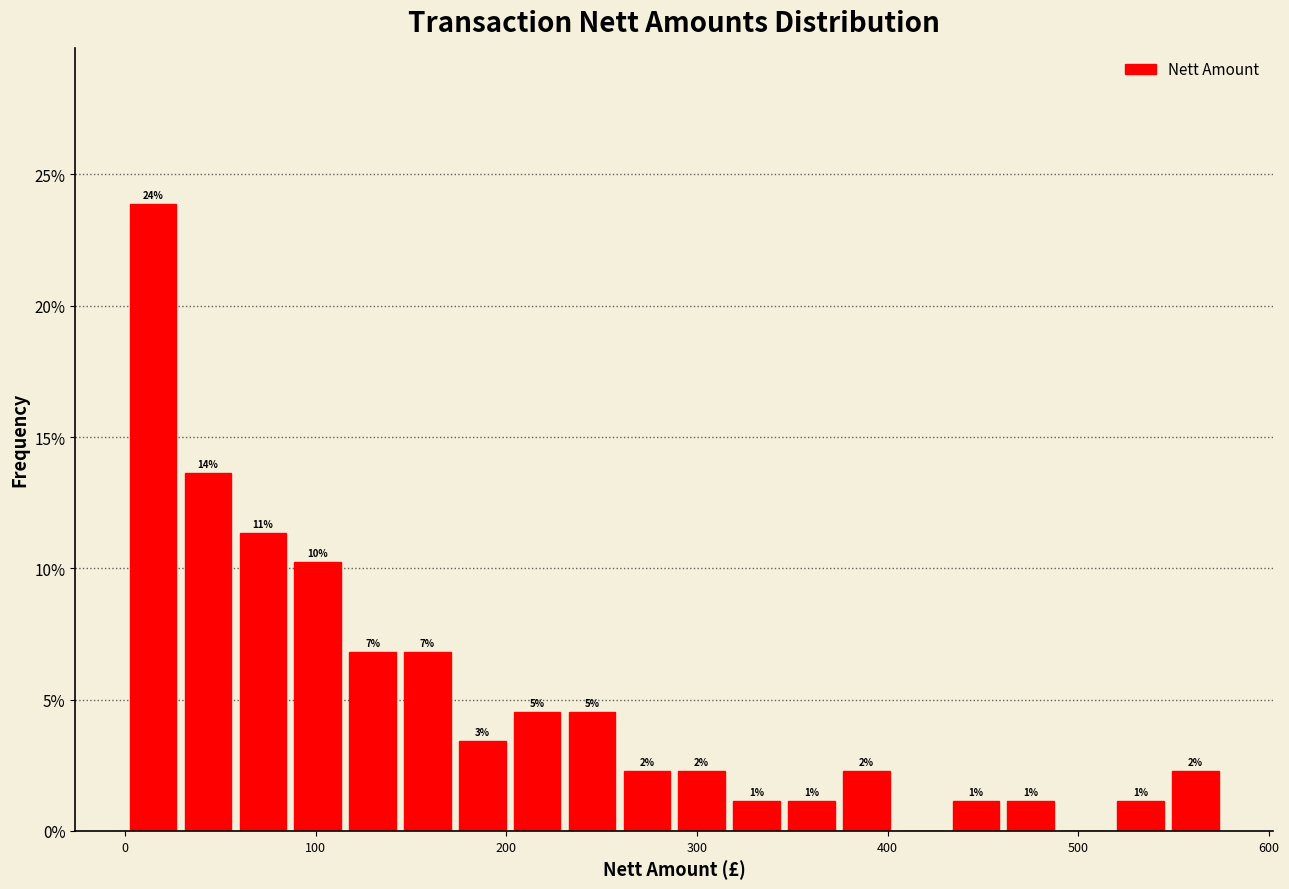

Around what value on the x-axis is the tallest bar? Give the approximate position of its centre, as read against the axis.

10